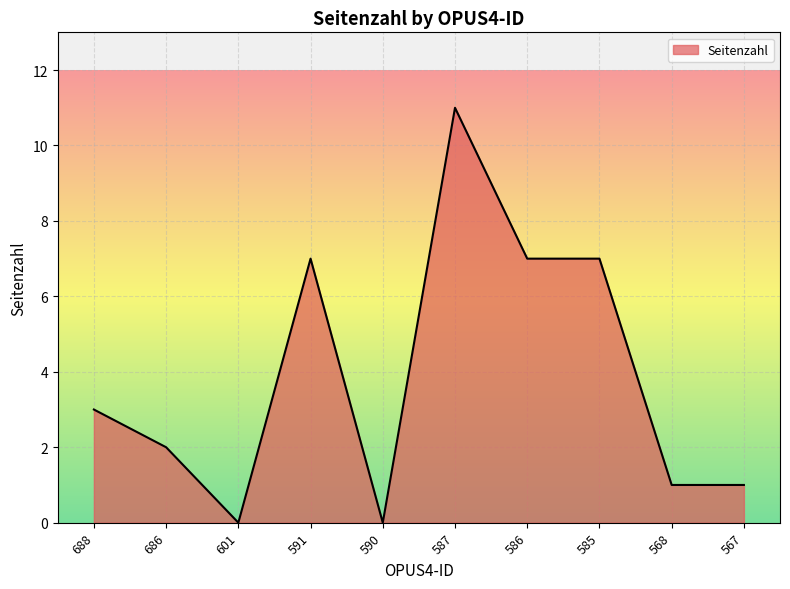

At which category does the data reach its first local valley?

601